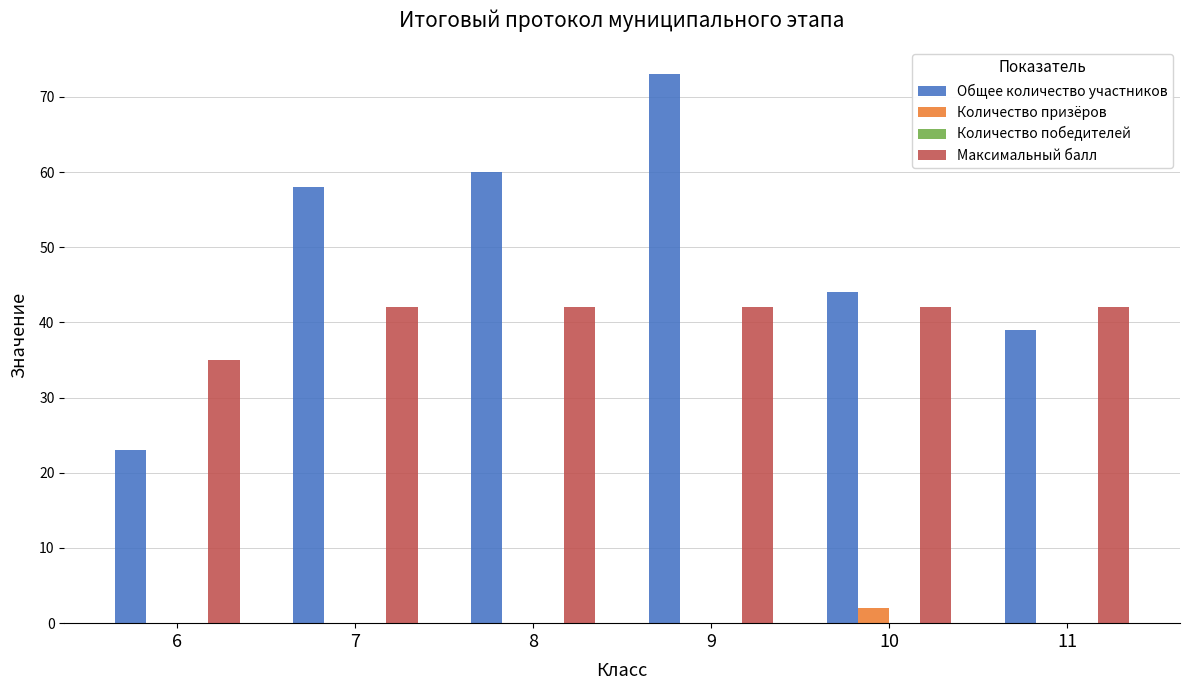

What value does the Общее количество участников series have at 6, to the nearest 10?

20